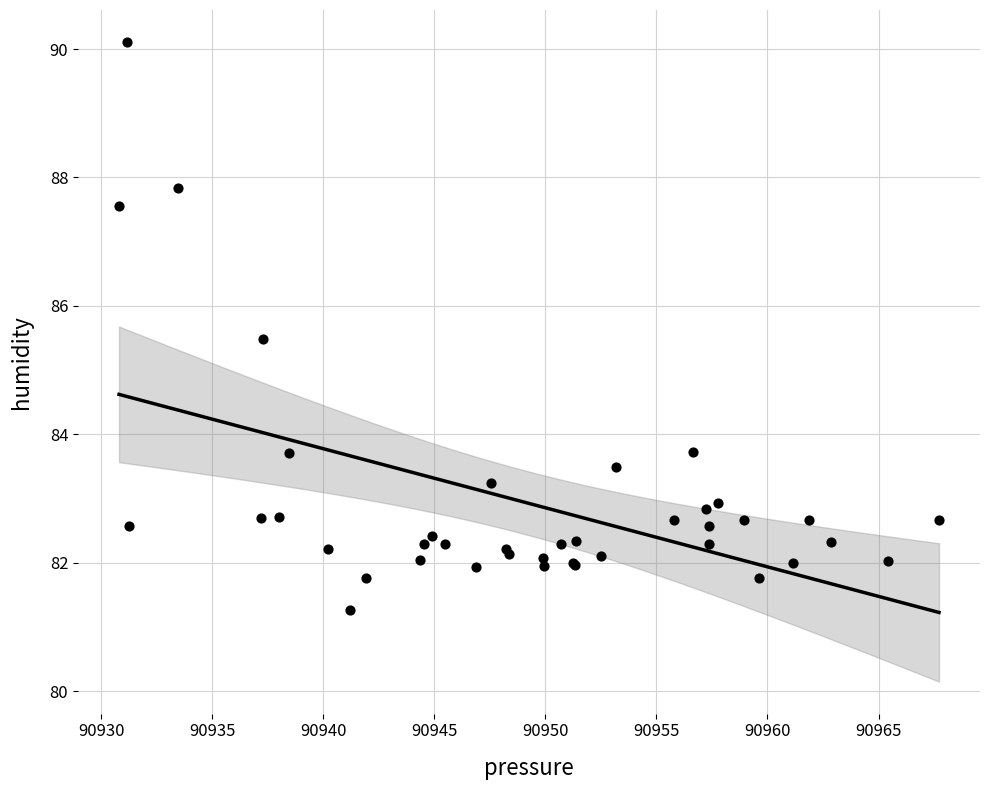

What Y value in the scatter plot is closest to 85?

85.5